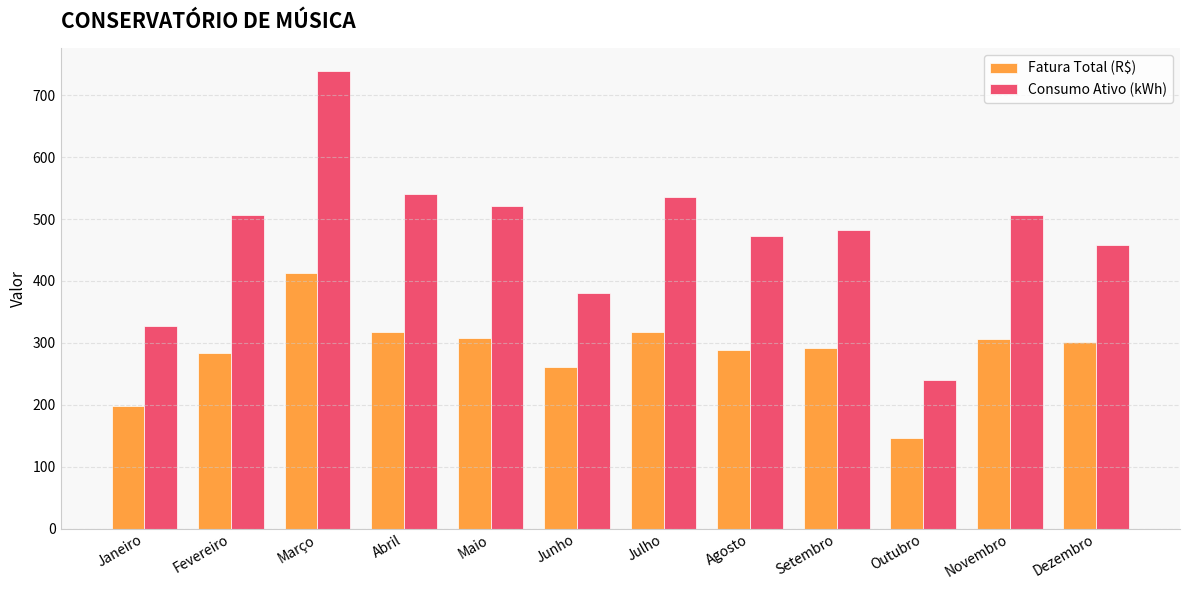

What are all the series names shown in the legend?

Fatura Total (R$), Consumo Ativo (kWh)